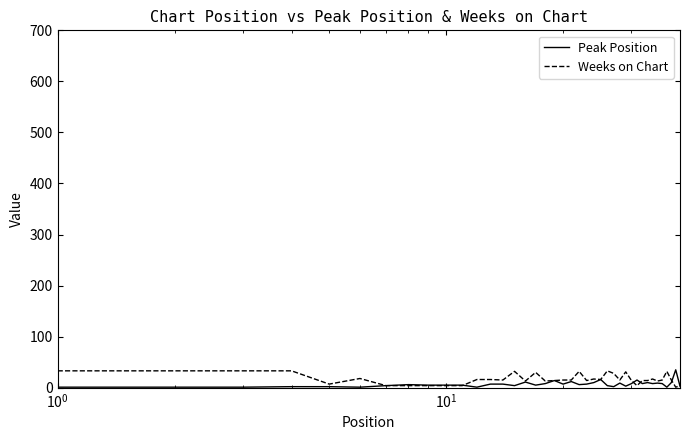

What is the maximum value for Peak Position?

35